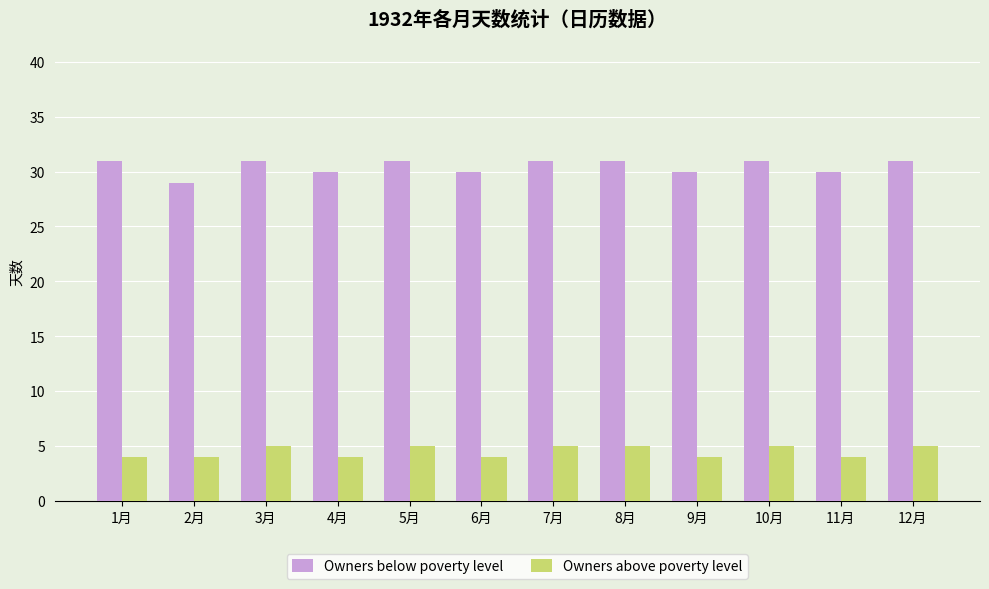

How many groups of bars are there?

12